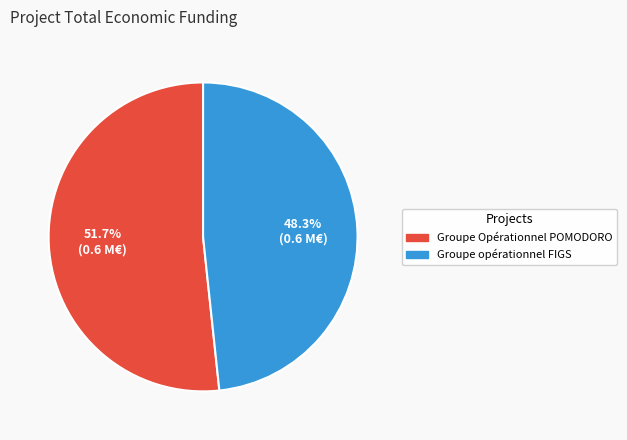

Is there a majority slice in this chart?

Yes